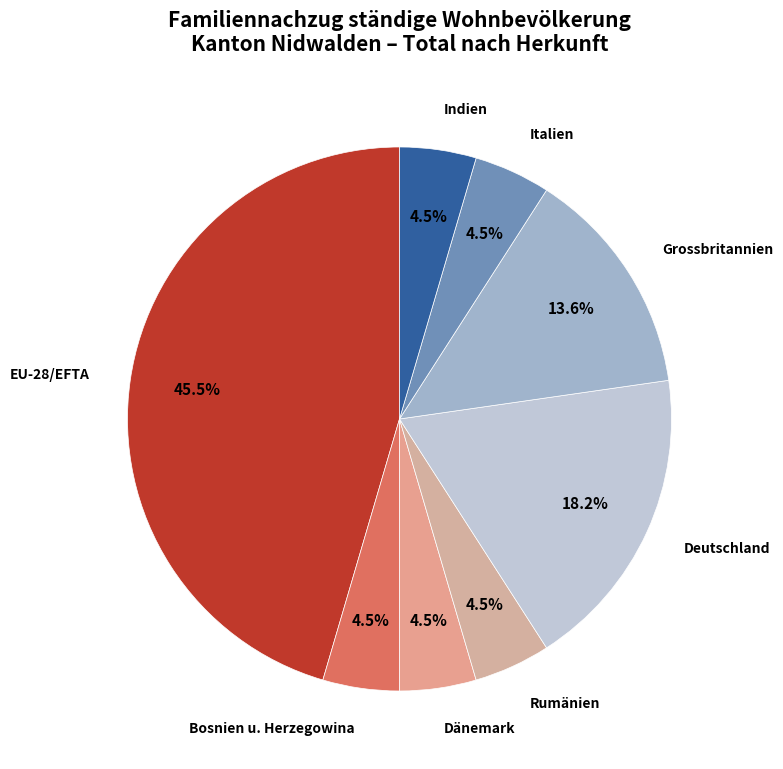

How much of the chart is everything except Dänemark?

95.5%